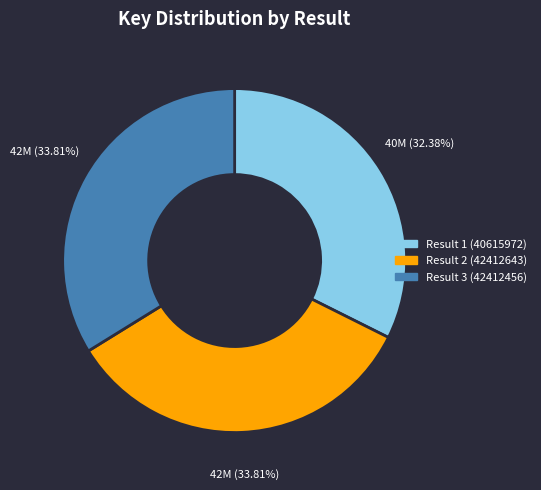

How many segments does this pie chart have?

3